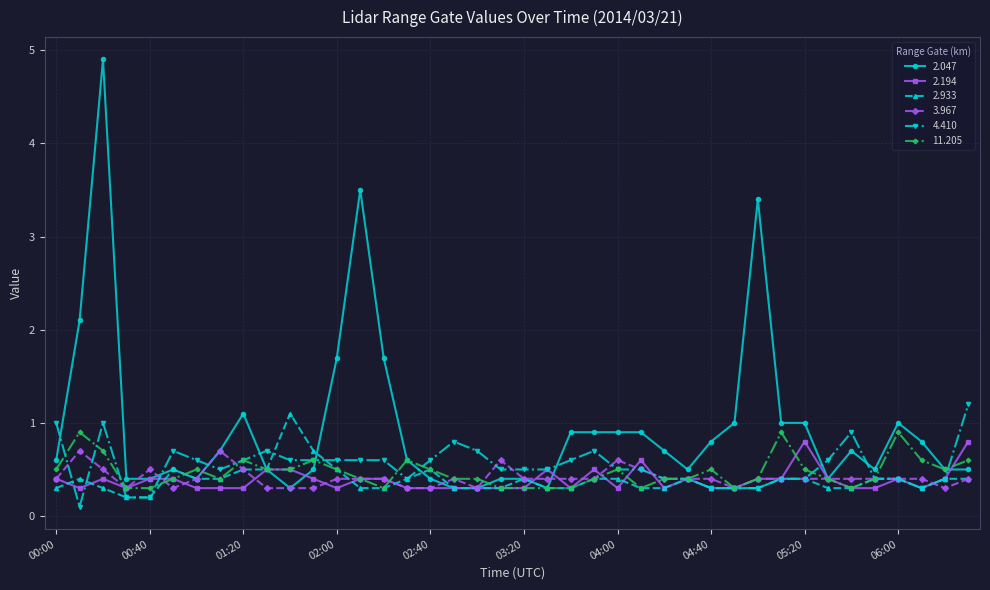

Which series has the largest total across all categories?

2.047